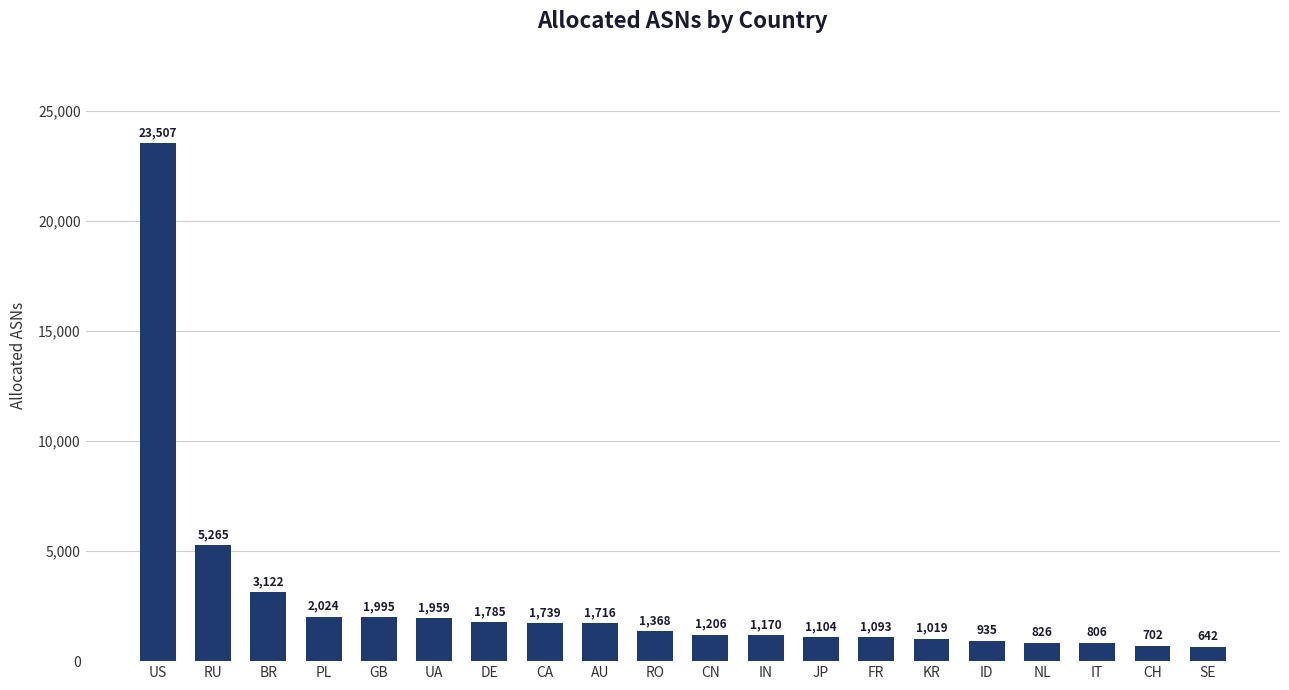

Reading right to left, extract all data points from this chart.

SE=642	CH=702	IT=806	NL=826	ID=935	KR=1019	FR=1093	JP=1104	IN=1170	CN=1206	RO=1368	AU=1716	CA=1739	DE=1785	UA=1959	GB=1995	PL=2024	BR=3122	RU=5265	US=23507